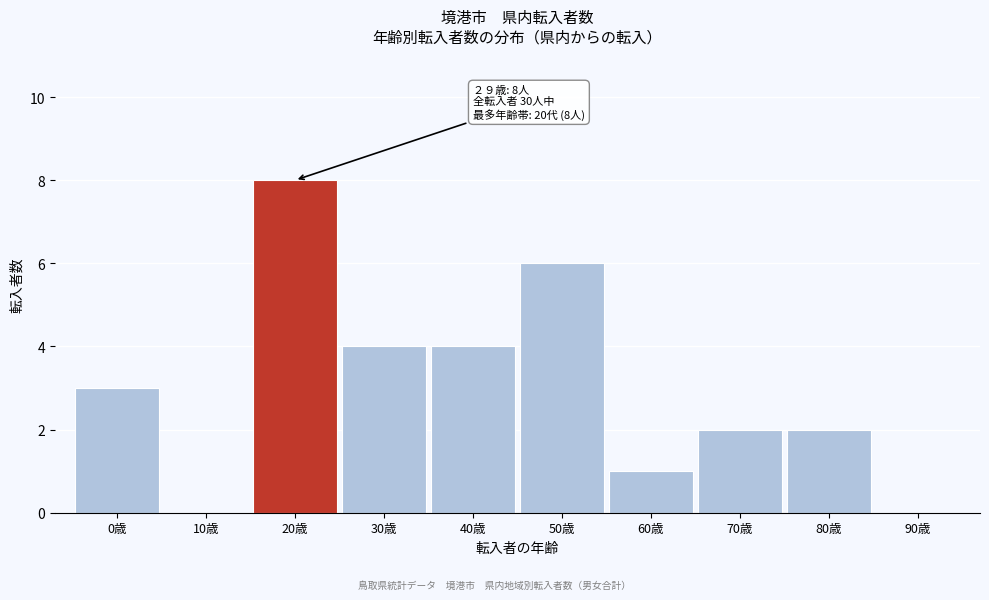

Reading left to right, transcribe all the data shown in this chart.

0歳=3	10歳=0	20歳=8	30歳=4	40歳=4	50歳=6	60歳=1	70歳=2	80歳=2	90歳=0